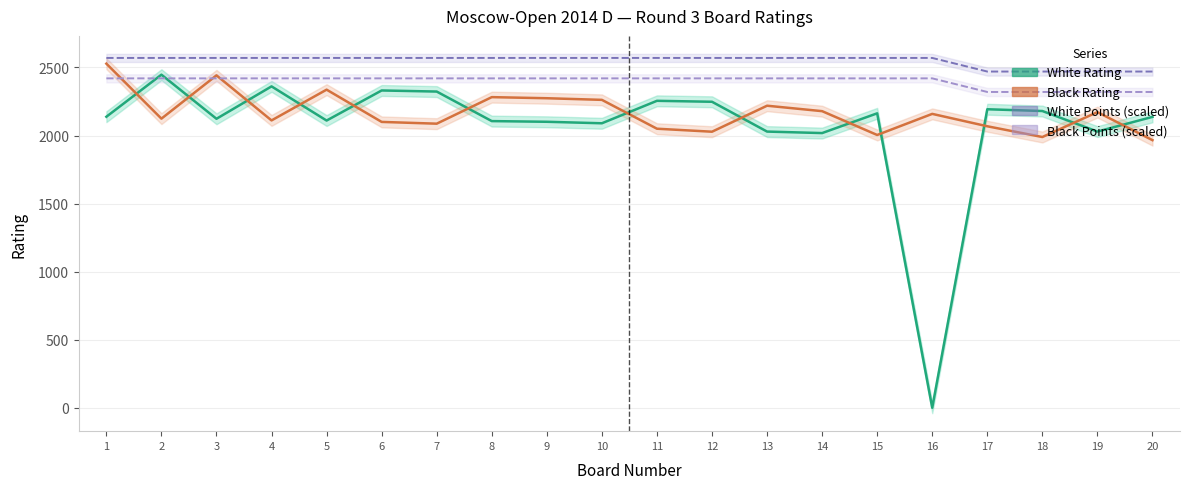

What is the sum of all Black Points (scaled) values?

48000